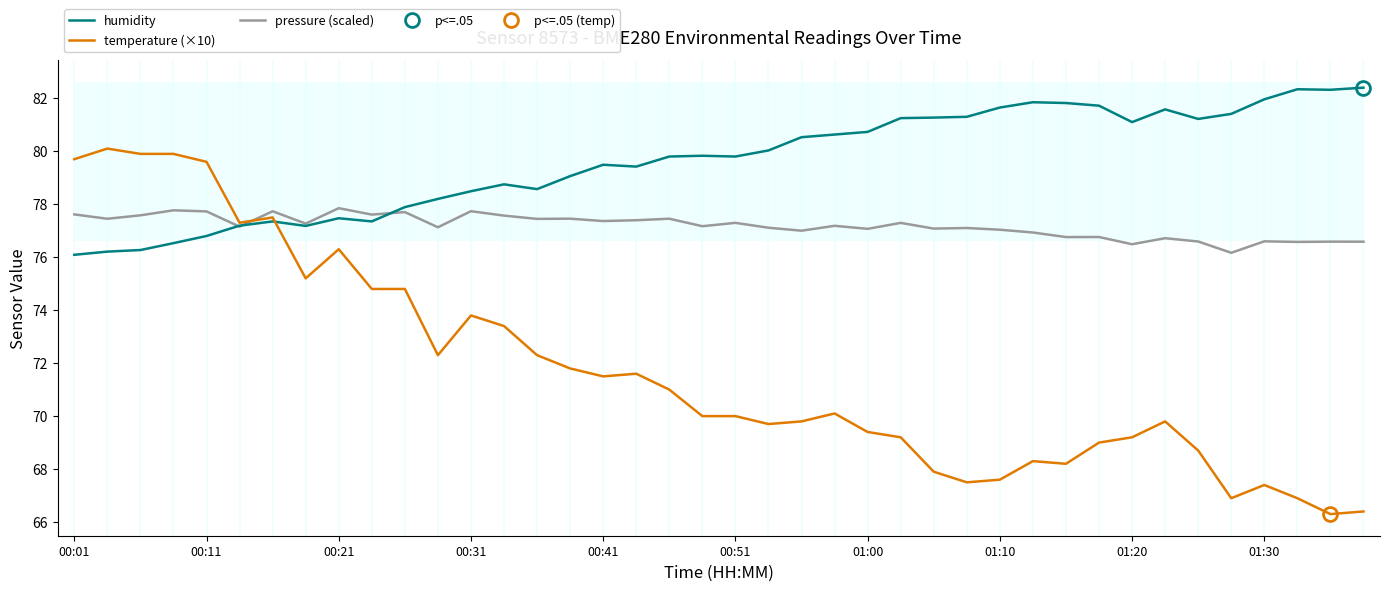

What is the maximum value for humidity?

82.4